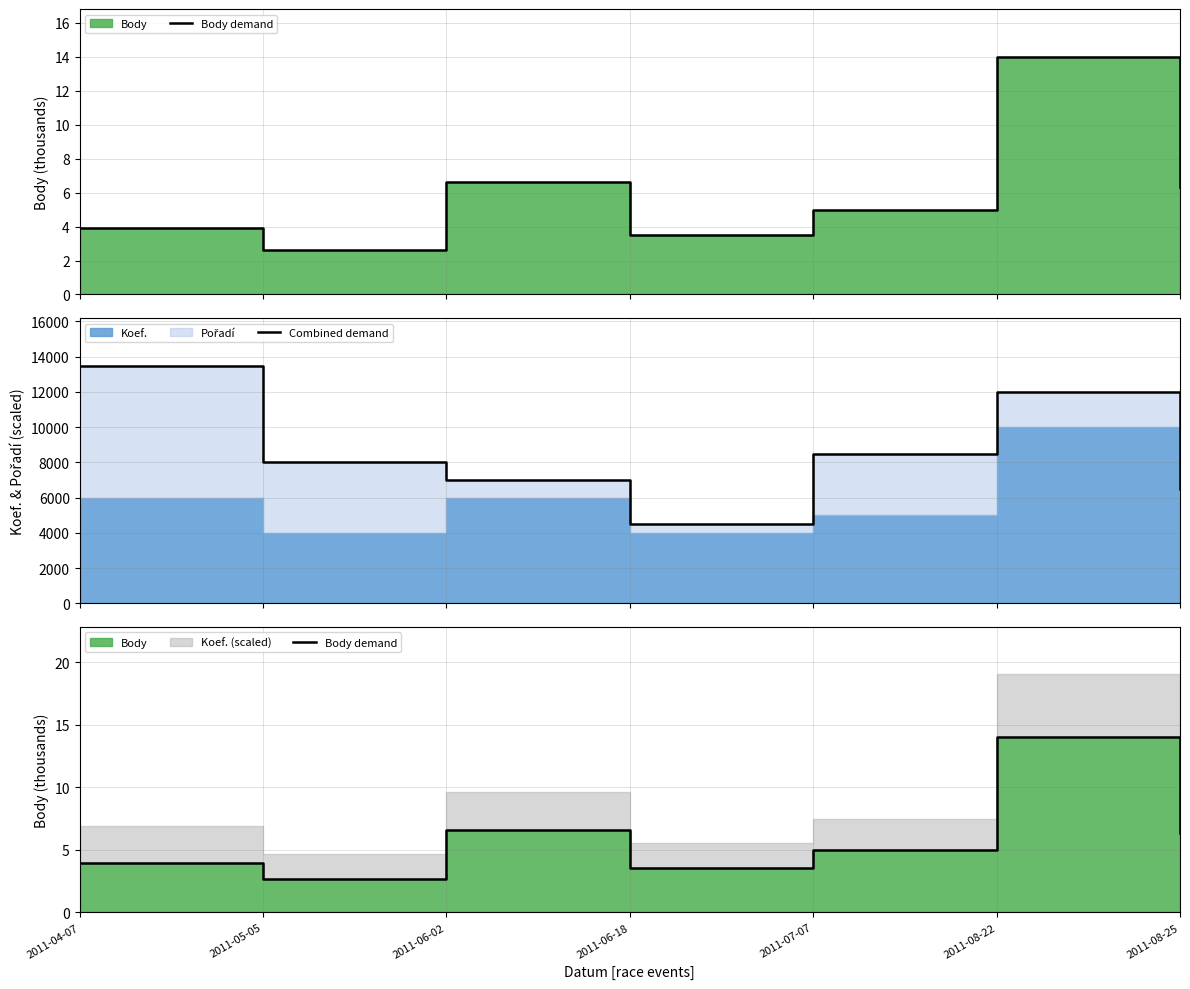

What is the sum of all Combined demand values?

60000.0